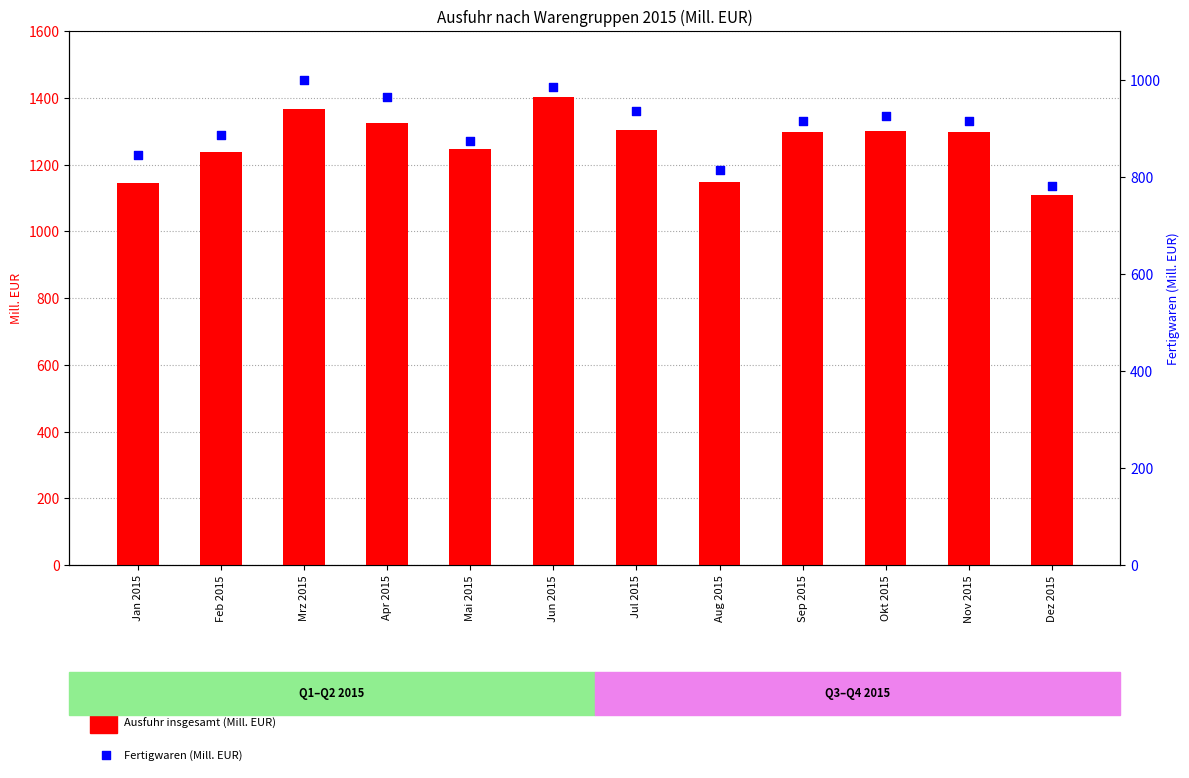

What is the total value across all series at Feb 2015?

2122